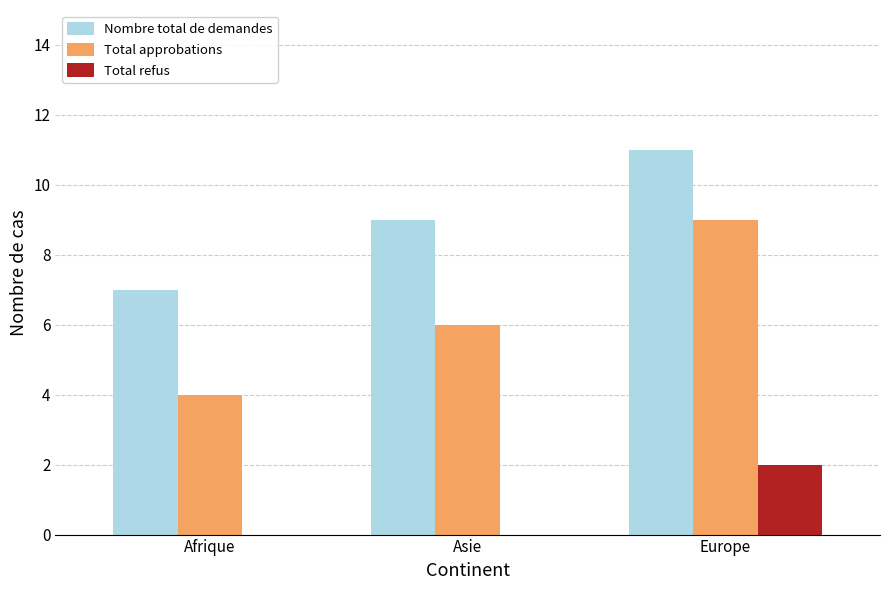

What is the sum of all Total refus values?

2